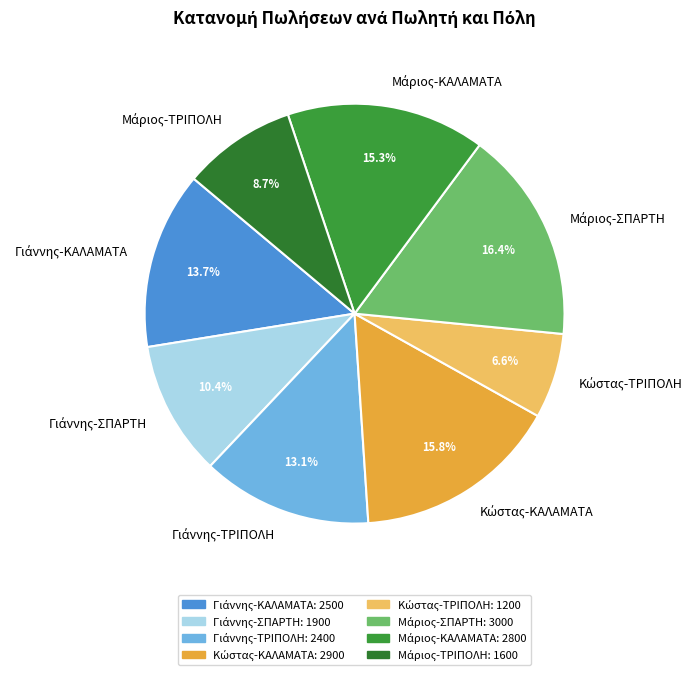

Does any single category account for the majority?

No